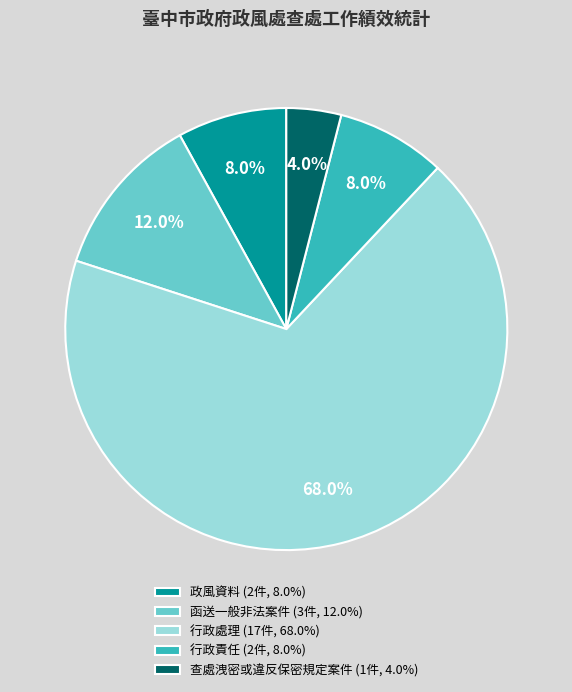

Is there a majority slice in this chart?

Yes